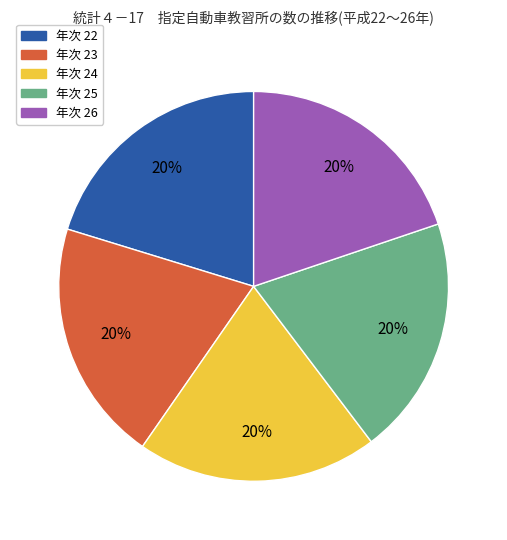

Is there a majority slice in this chart?

No